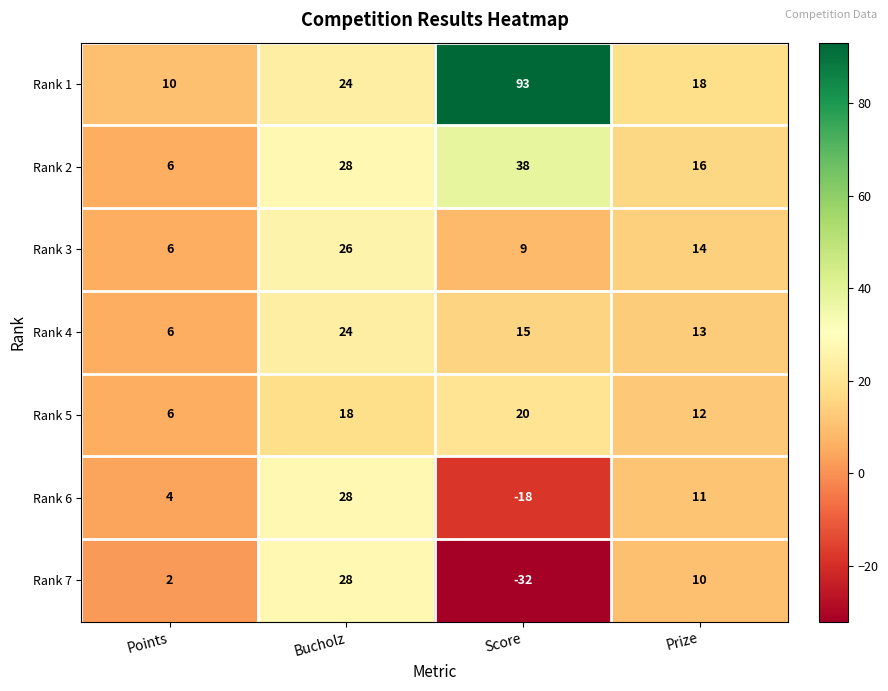

Where is Rank 6 nearest to the value 5?

Points